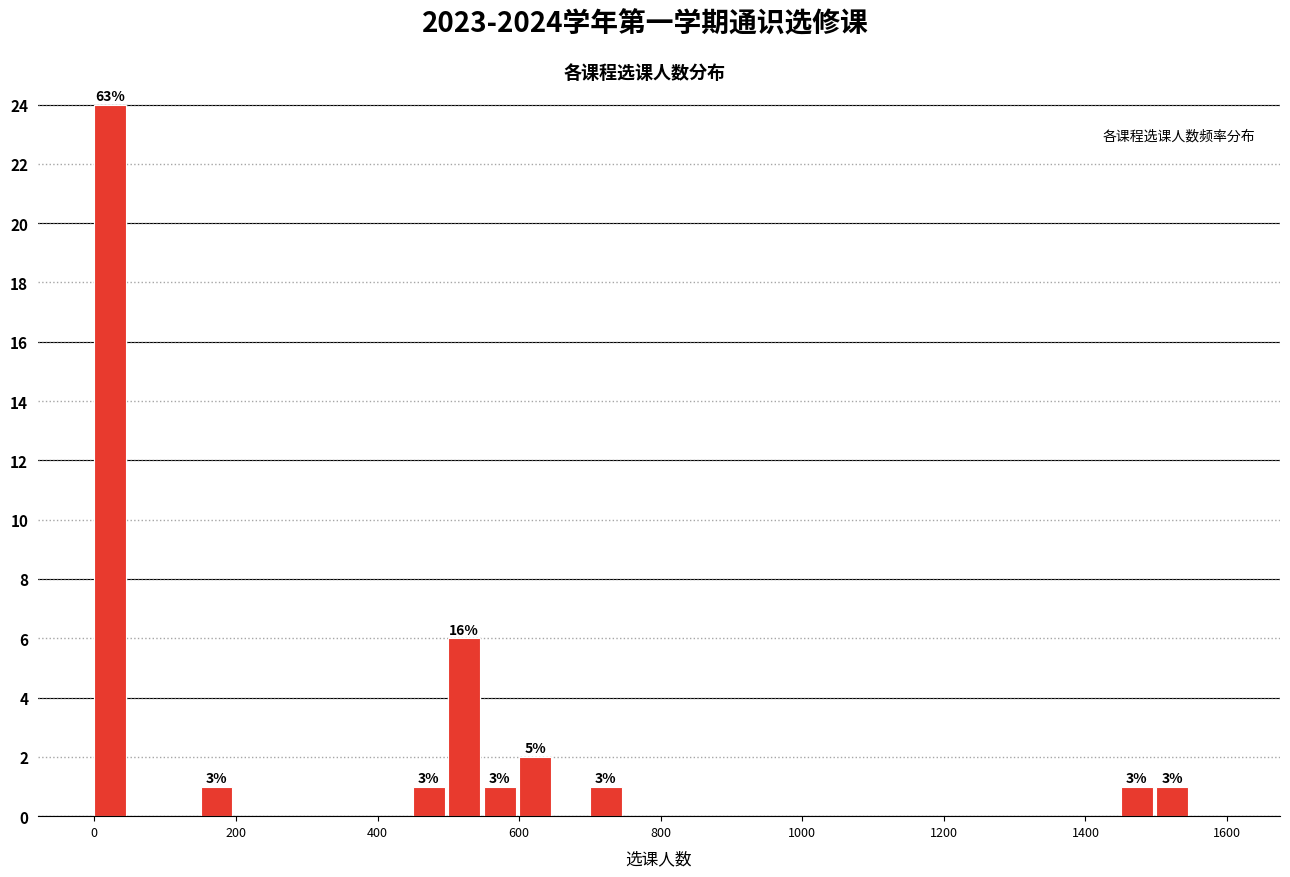

Read against the x-axis, roughly where is the centre of the tallest bar?

20